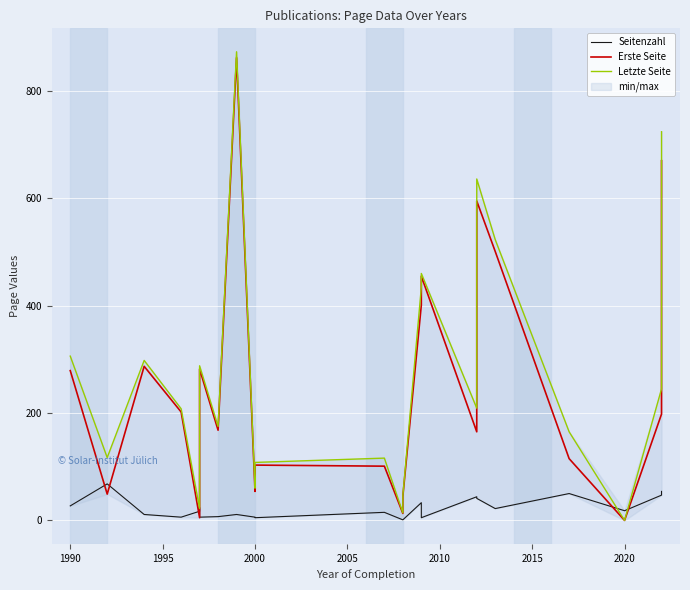

How many lines are shown in the chart?

3